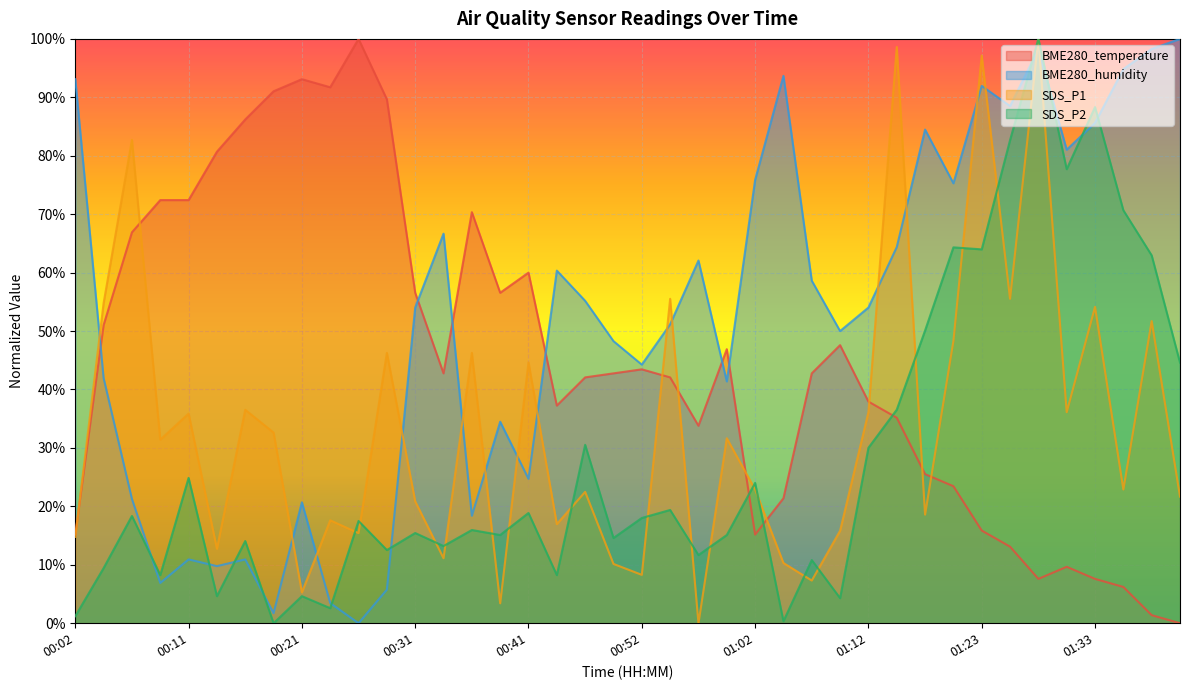

What is the value of the BME280_temperature point at the 5th from the left?

0.7